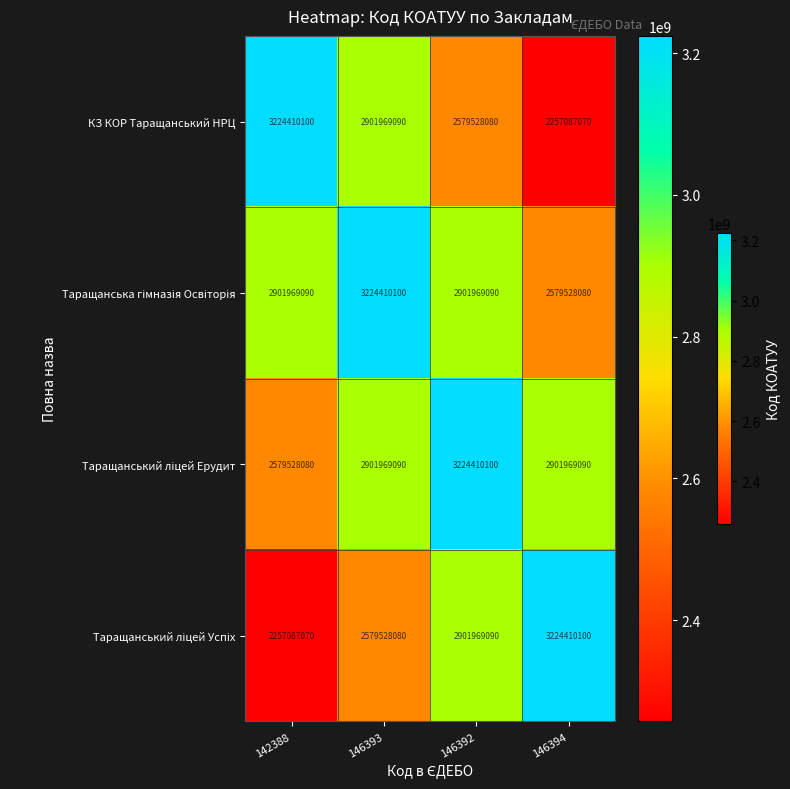

At how many categories does at least one series exceed 2884939044?

4